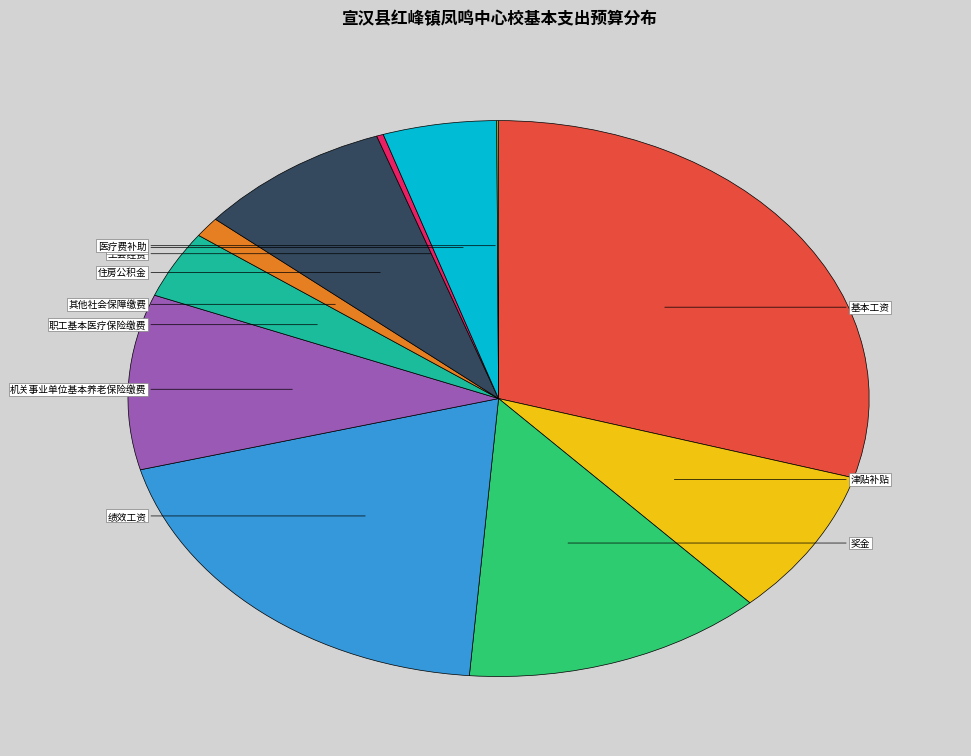

Is there any slice that represents more than half of the pie?

No